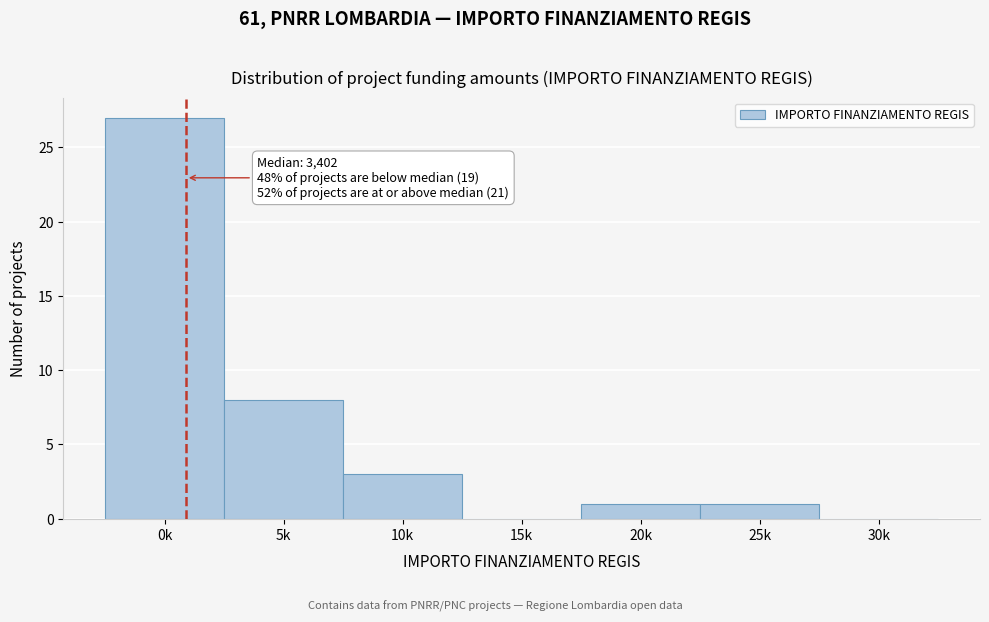

Reading right to left, what are all the values shown in this chart?

30k=0	25k=1	20k=1	15k=0	10k=3	5k=8	0k=27